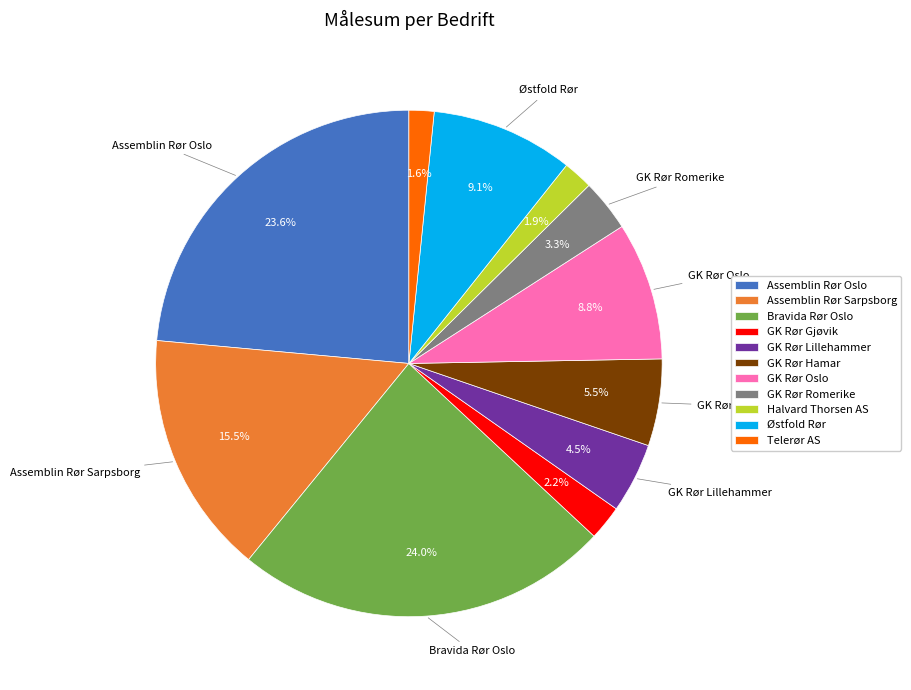

Is Telerør AS the majority of the pie?

No